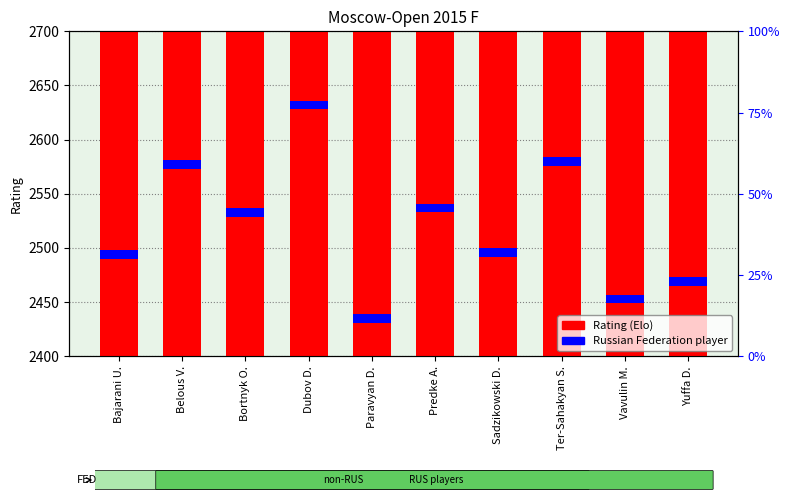

What is the average value?

2521